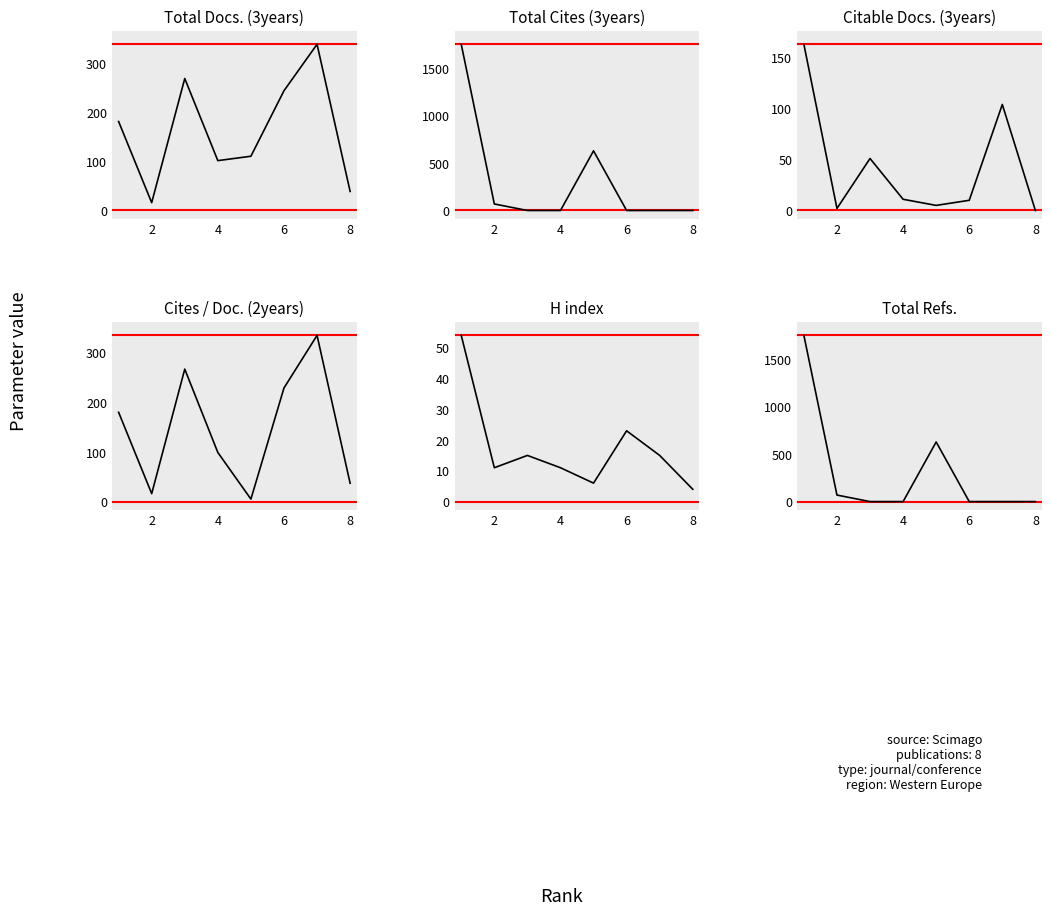

At how many categories does at least one series exceed 1372?

1